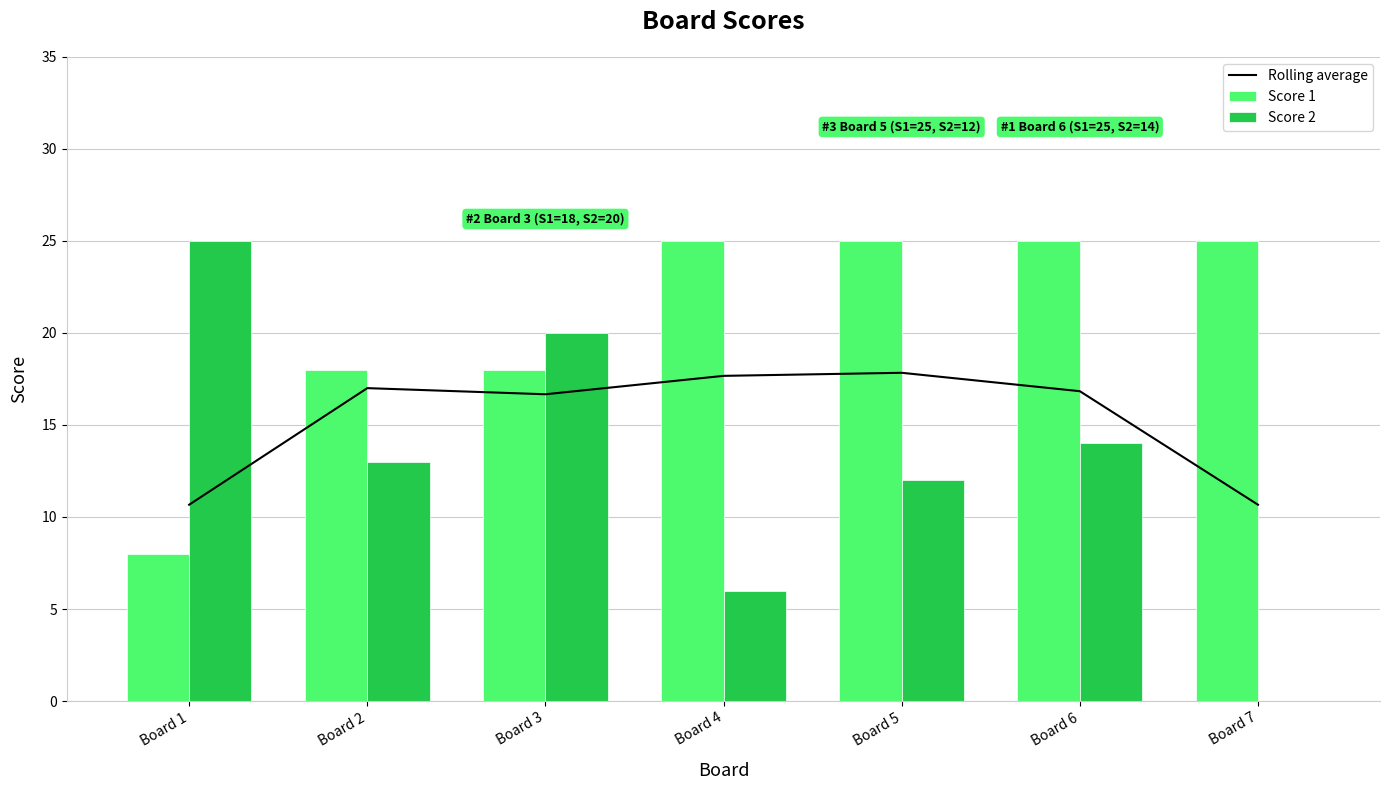

What is the total value across all series at Board 5?

54.8